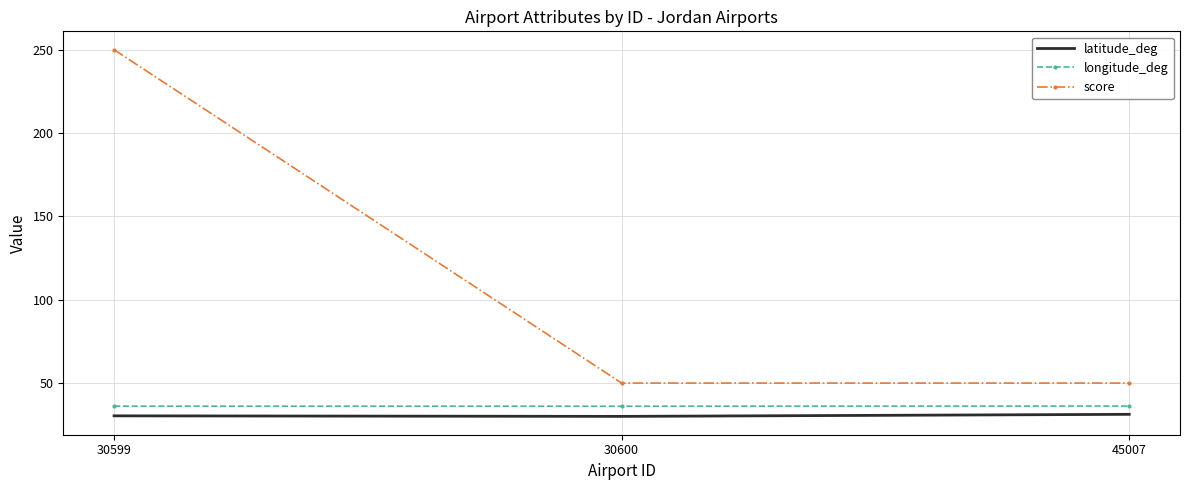

Is the value of latitude_deg at 30599 greater than the value of longitude_deg at 30600?

No